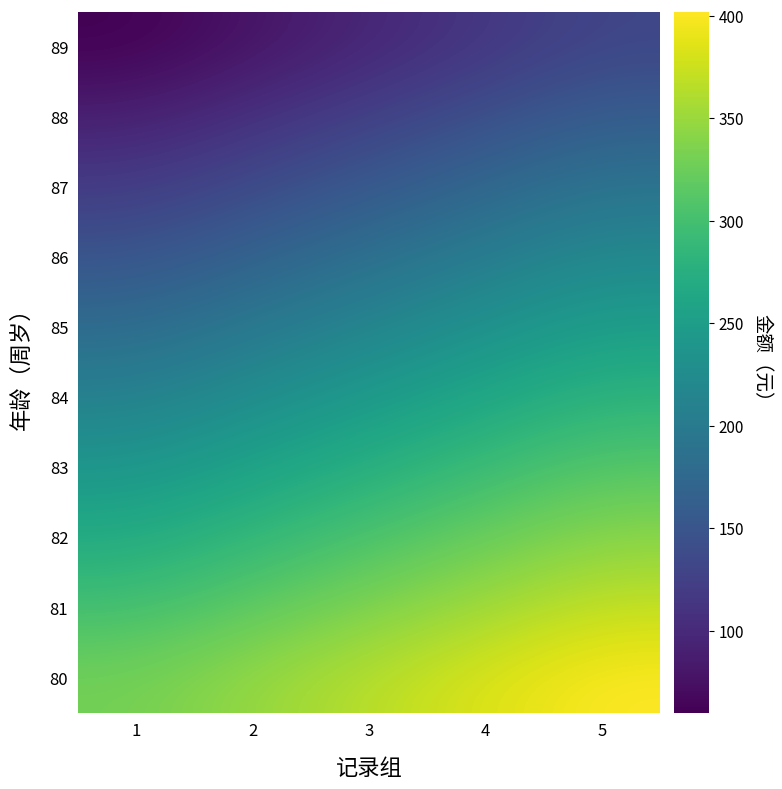

Reading left to right, transcribe all the data shown in this chart.

80: 1=330.0	2=348.0	3=366.0	4=384.0	5=402.0
81: 1=300.0	2=318.0	3=336.0	4=354.0	5=372.0
82: 1=270.0	2=288.0	3=306.0	4=324.0	5=342.0
83: 1=240.0	2=258.0	3=276.0	4=294.0	5=312.0
84: 1=210.0	2=228.0	3=246.0	4=264.0	5=282.0
85: 1=180.0	2=198.0	3=216.0	4=234.0	5=252.0
86: 1=150.0	2=168.0	3=186.0	4=204.0	5=222.0
87: 1=120.0	2=138.0	3=156.0	4=174.0	5=192.0
88: 1=90.0	2=108.0	3=126.0	4=144.0	5=162.0
89: 1=60.0	2=78.0	3=96.0	4=114.0	5=132.0